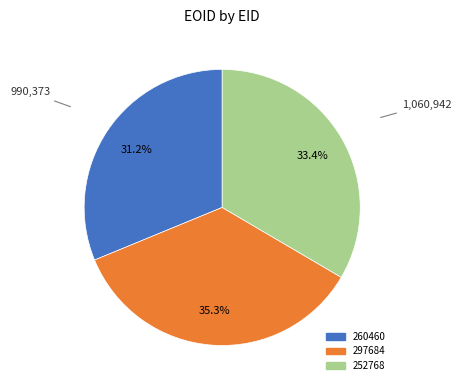

How many segments does this pie chart have?

3